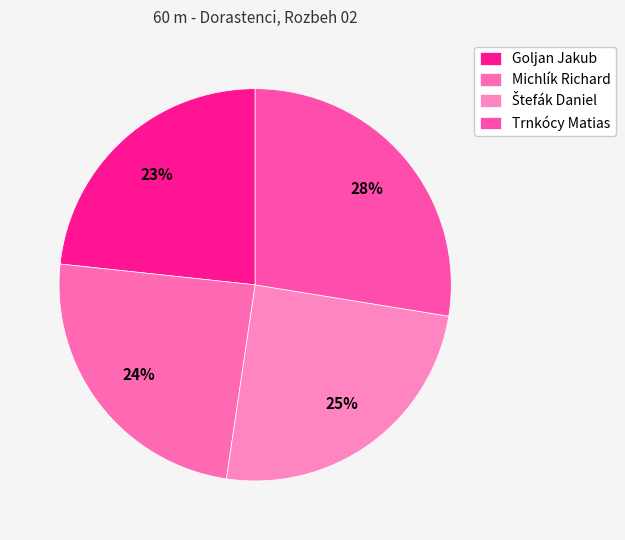

Which has a higher value, Goljan Jakub or Michlík Richard?

Michlík Richard